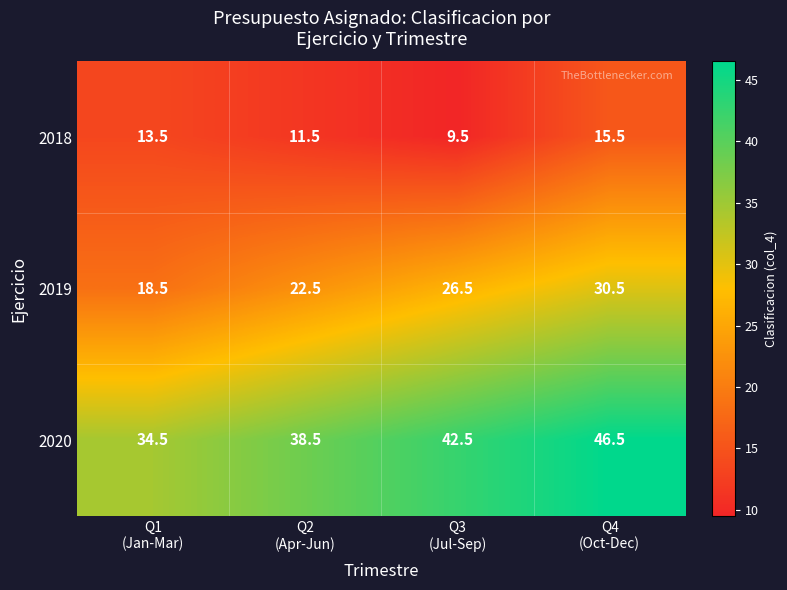

List the series in order of their peak value, lowest first.

2018, 2019, 2020